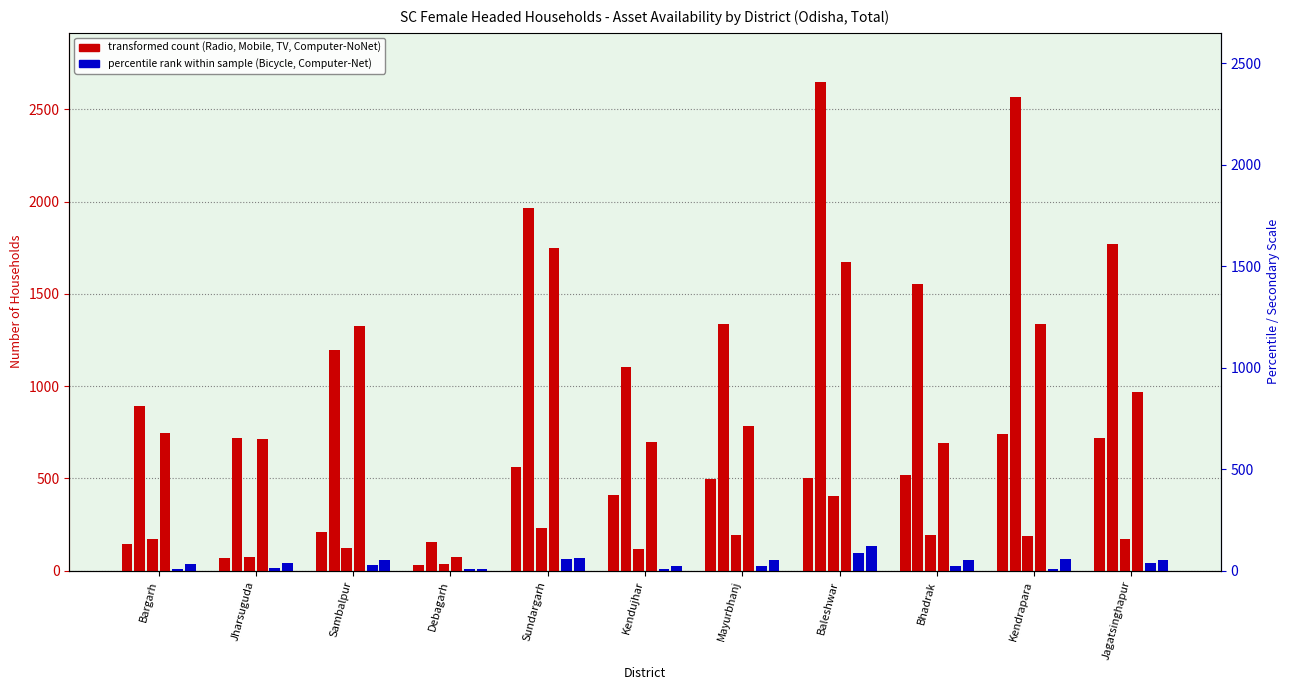

Rank the categories by Television value from lowest to highest.

Debagarh, Bhadrak, Kendujhar, Jharsuguda, Bargarh, Mayurbhanj, Jagatsinghapur, Sambalpur, Kendrapara, Baleshwar, Sundargarh